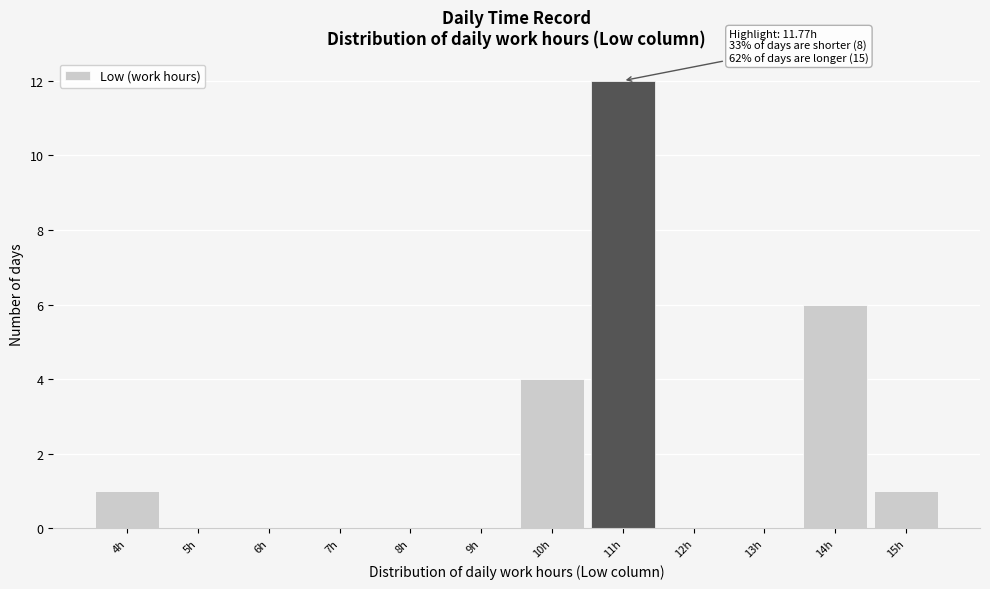

Reading left to right, list all the values displayed in this chart.

4h=1	5h=0	6h=0	7h=0	8h=0	9h=0	10h=4	11h=12	12h=0	13h=0	14h=6	15h=1